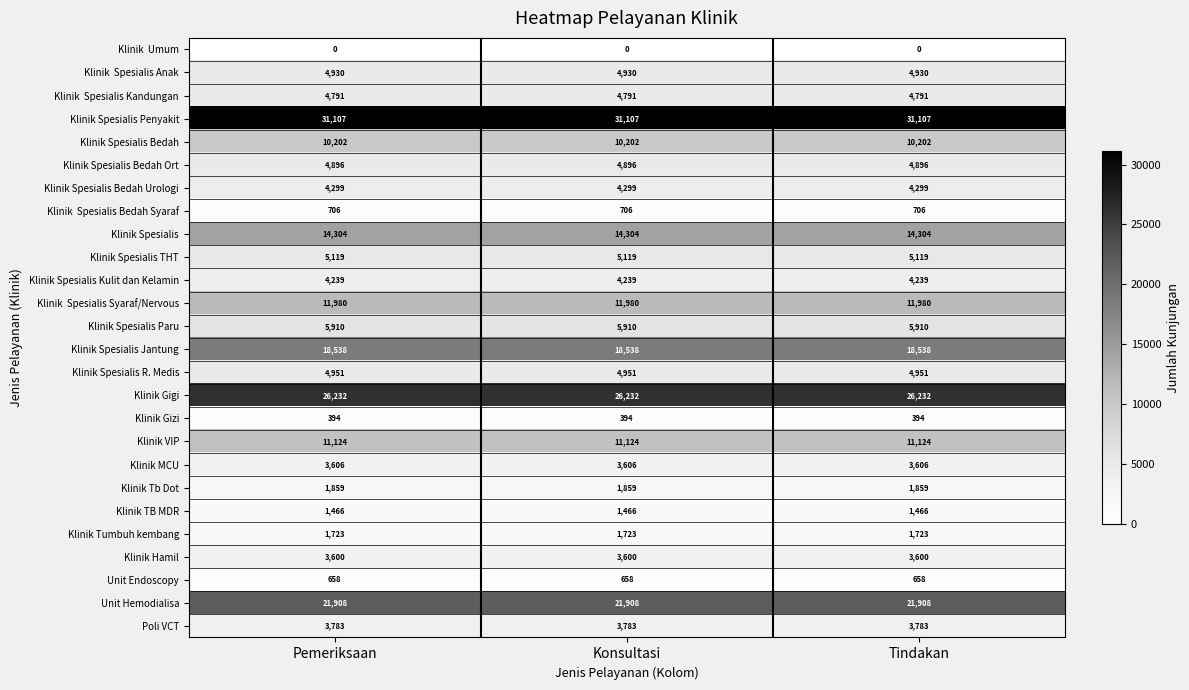

At how many categories does at least one series exceed 20778?

3